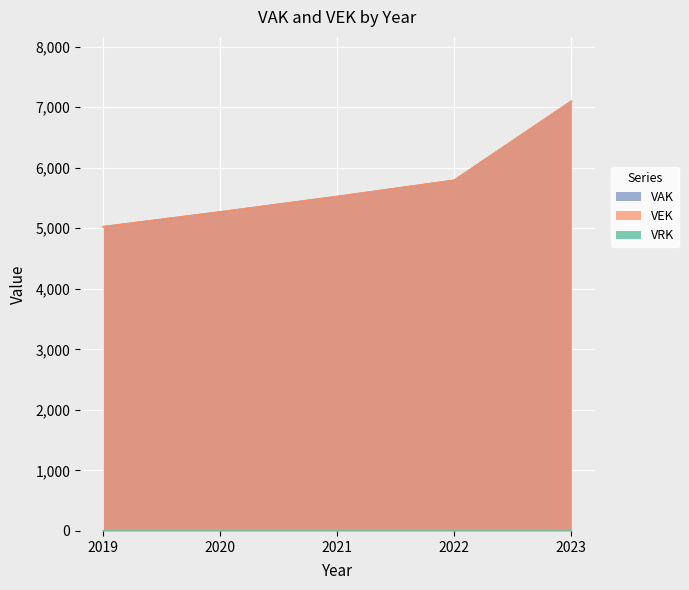

Reading left to right, extract all data points from this chart.

2019=5025	2020=5269	2021=5524	2022=5792	2023=7097